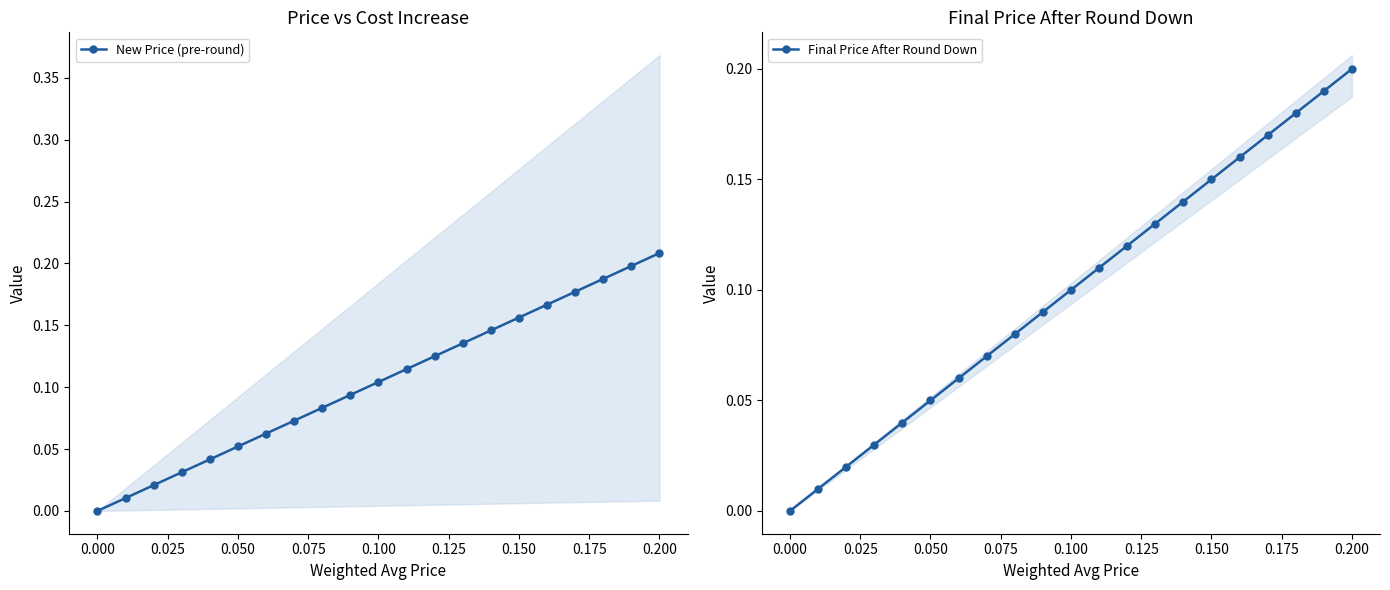

Where is Final Price After Round Down nearest to the value 0?

0.000